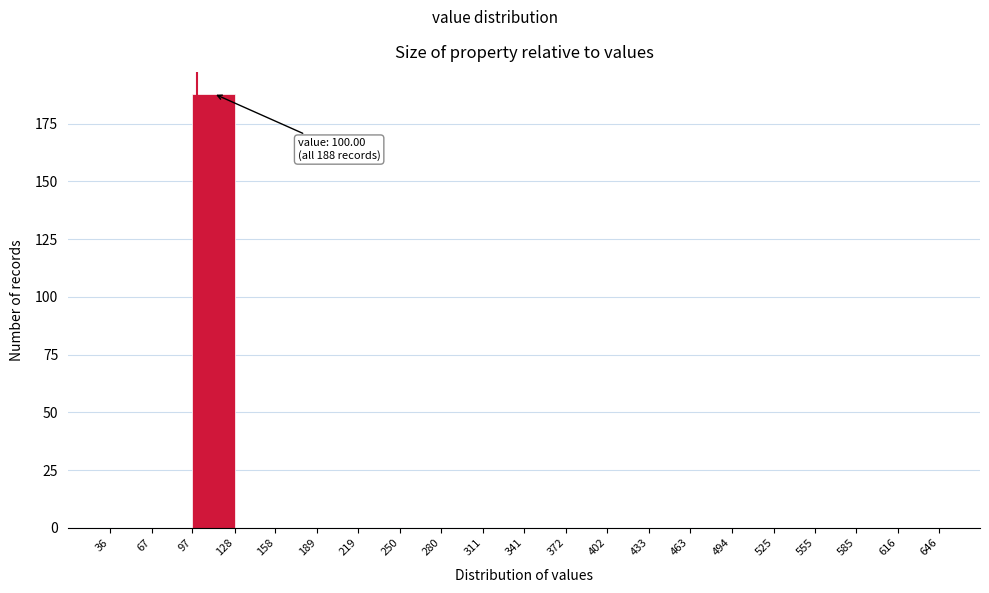

Over which range of the x-axis is the bar tallest?

97 to 128